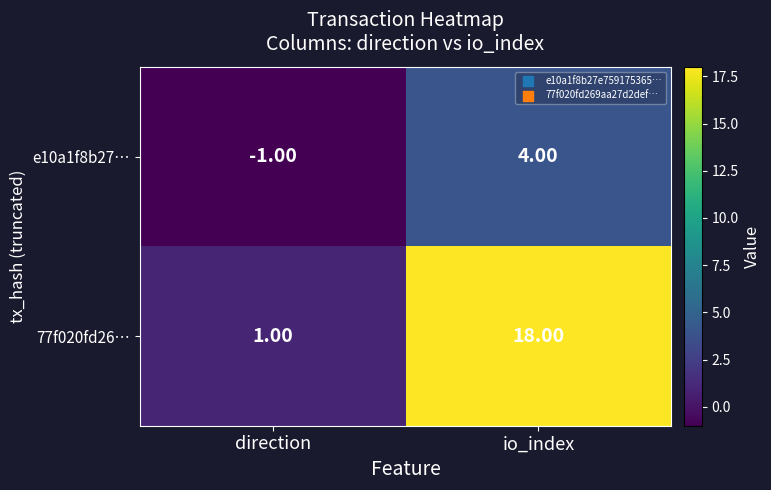

Between direction and io_index, which series saw the biggest shift?

77f020fd26…